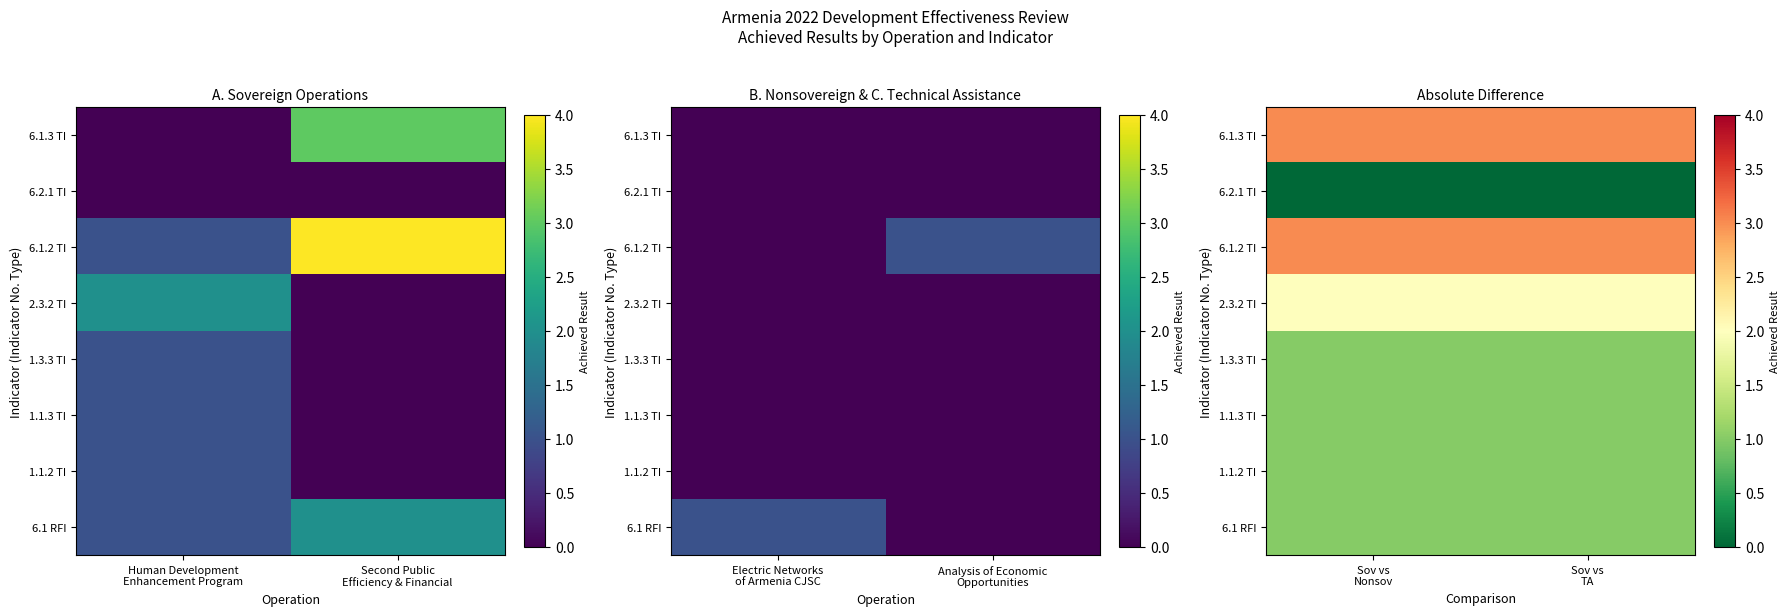

Which has a higher value, Second Public
Efficiency & Financial or Human Development
Enhancement Program?

Second Public
Efficiency & Financial